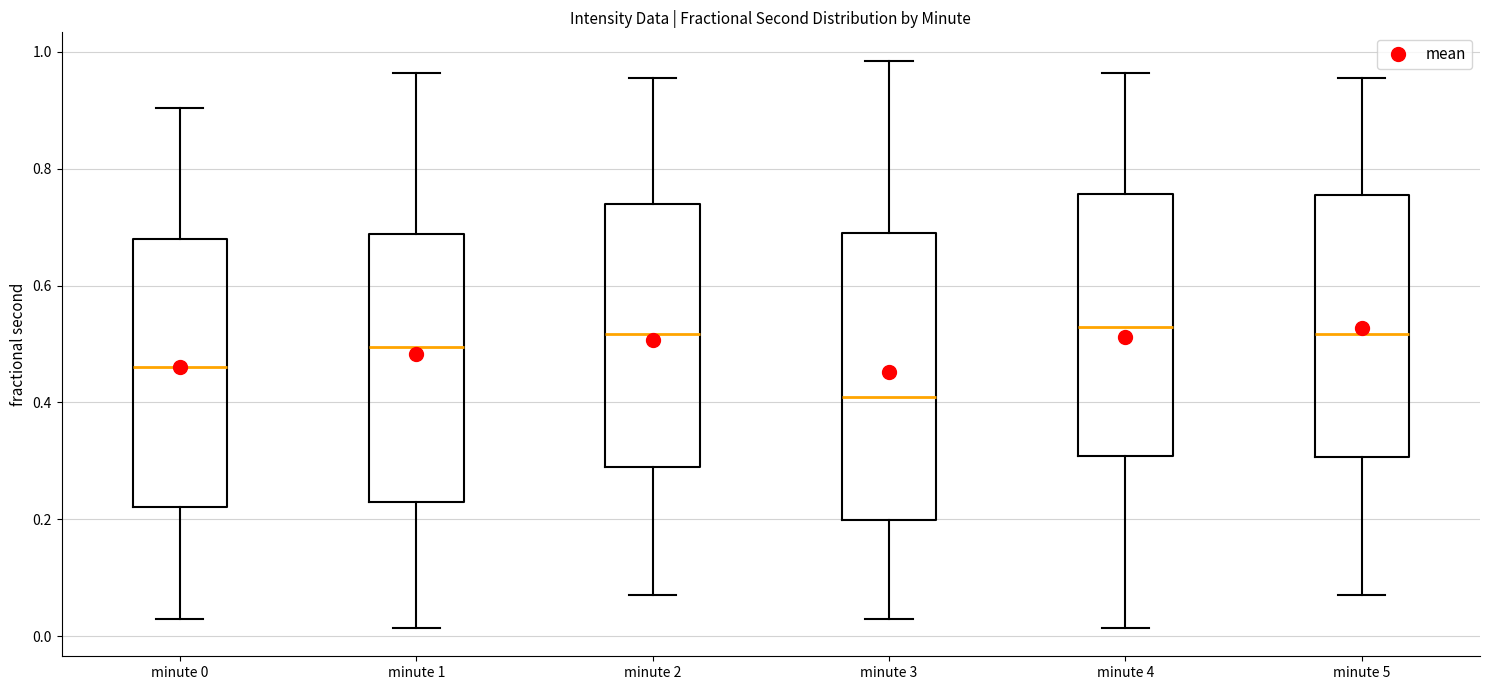

Which box is the tallest, from its lower edge to its upper edge?

minute 3